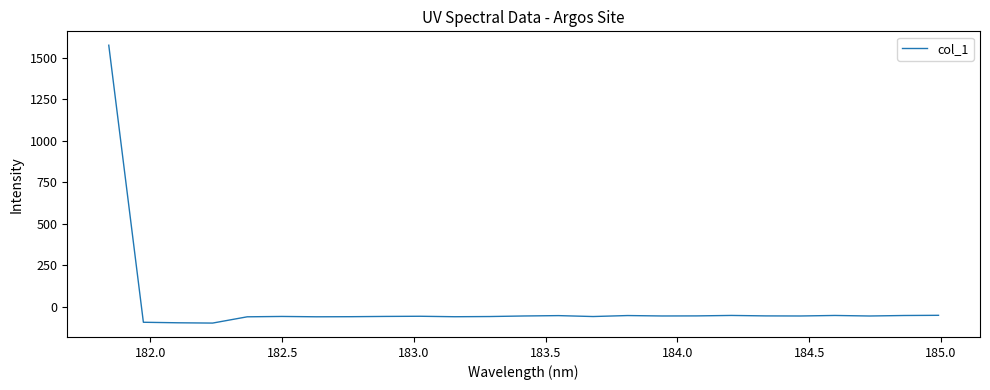

How many lines are shown in the chart?

1